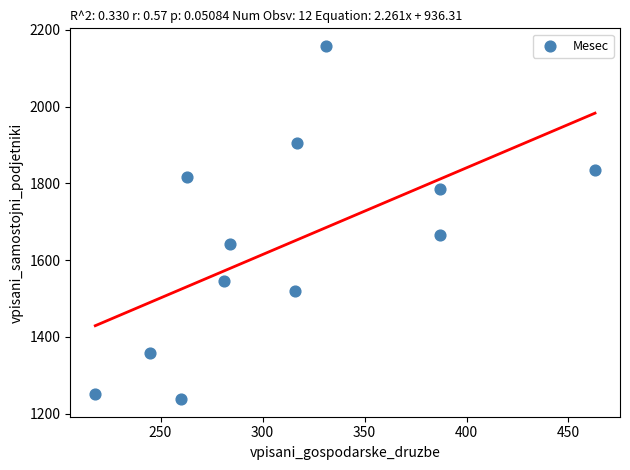

What is the average X value?

313